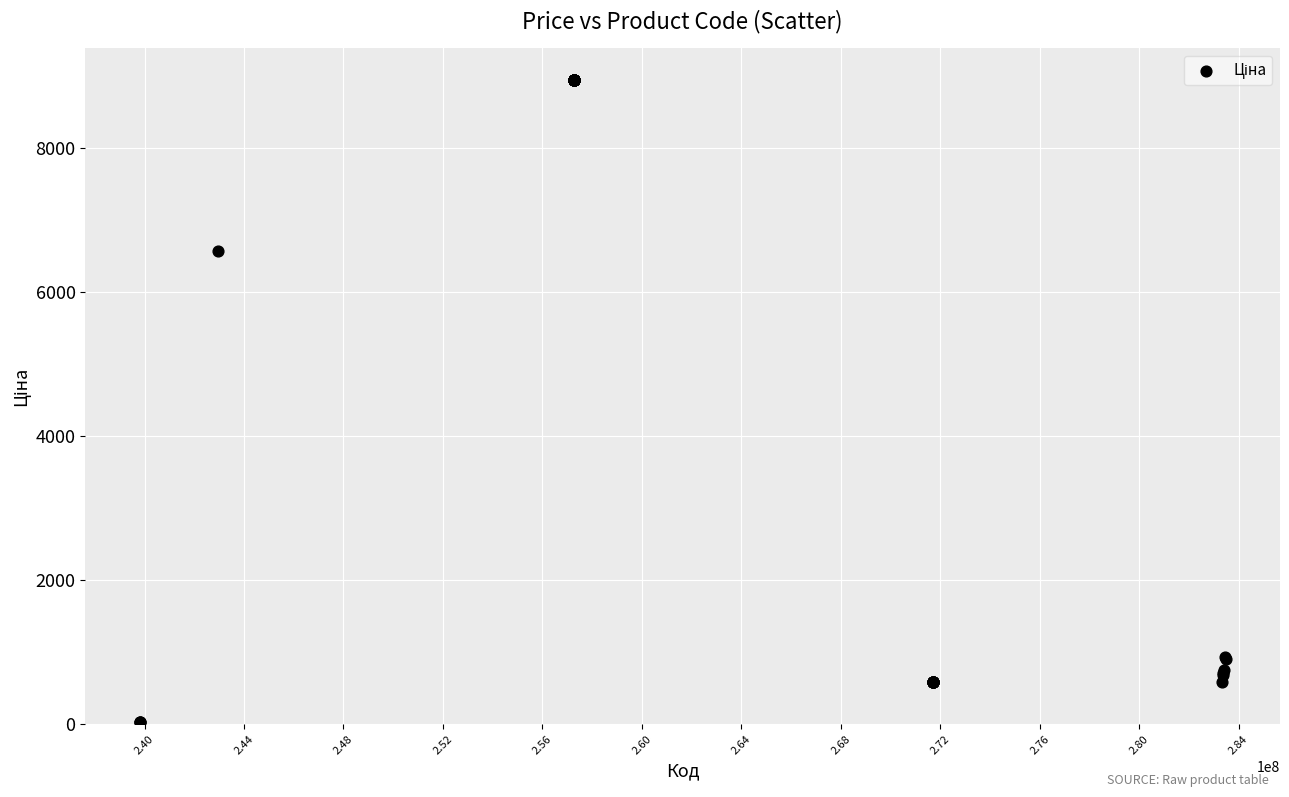

What Y value in the scatter plot is closest to 4483?

6568.8